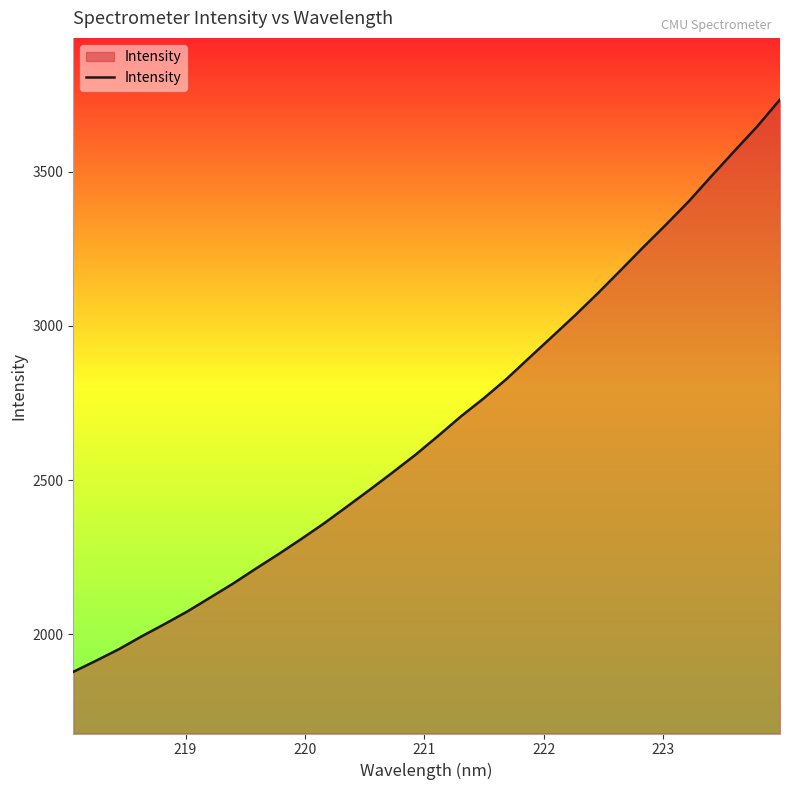

What is the maximum value shown in the chart?

3734.4